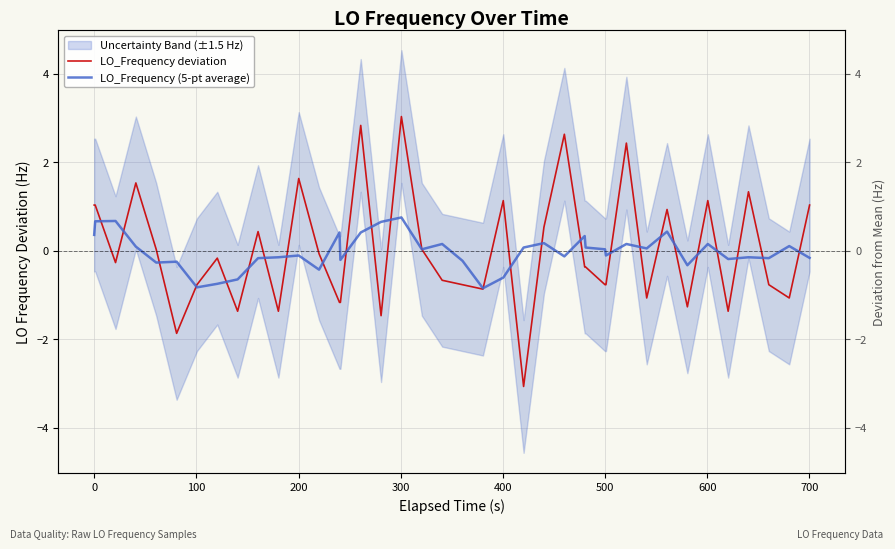

The value of LO_Frequency deviation at 36 is 1.8. True or false?

False